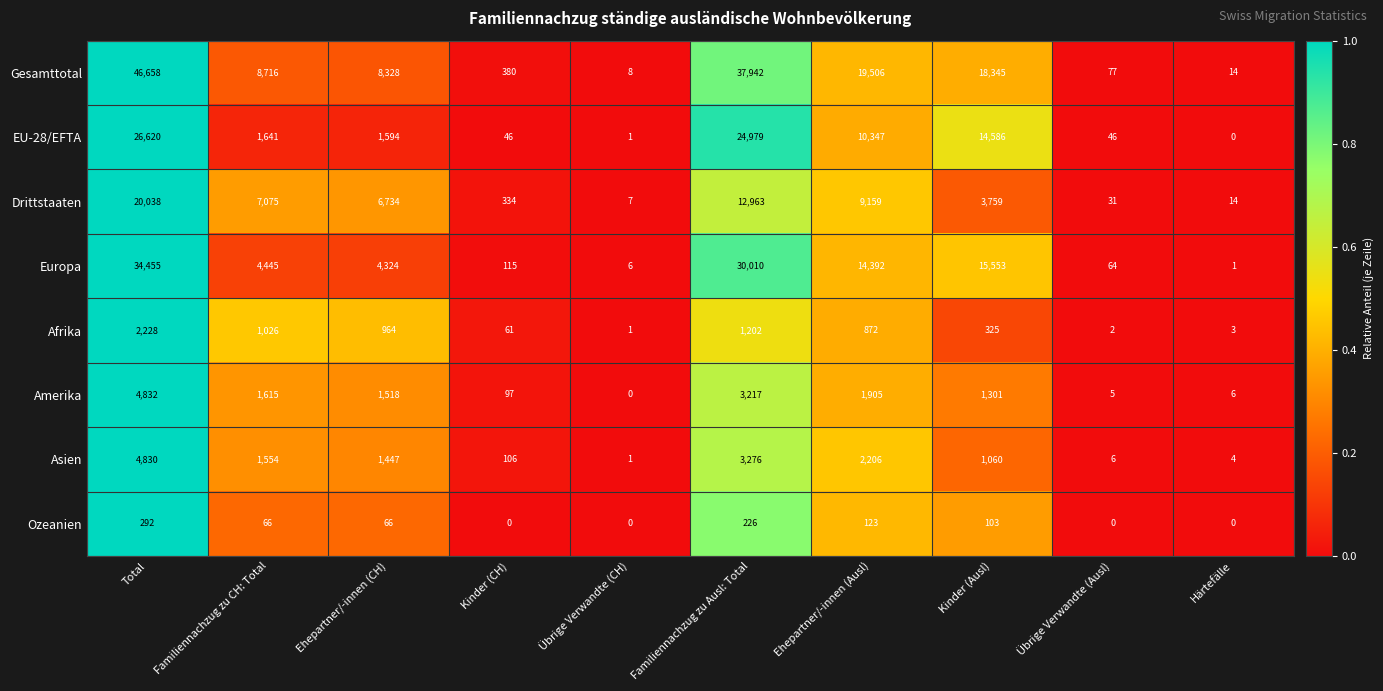

True or false: Afrika has a value of 23 at Kinder (CH).

False